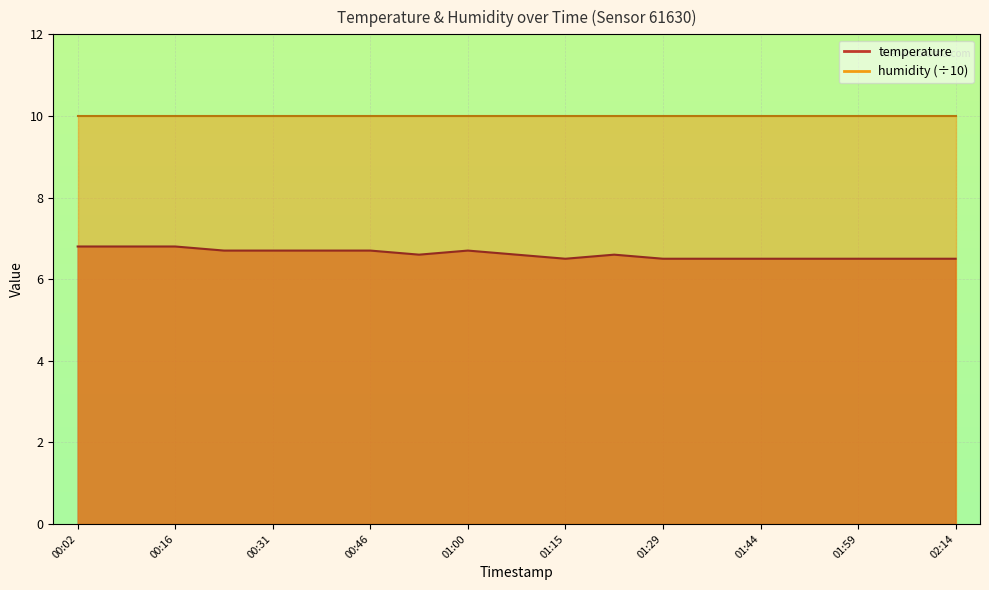

What is the value of the 3rd point from the left?

6.8